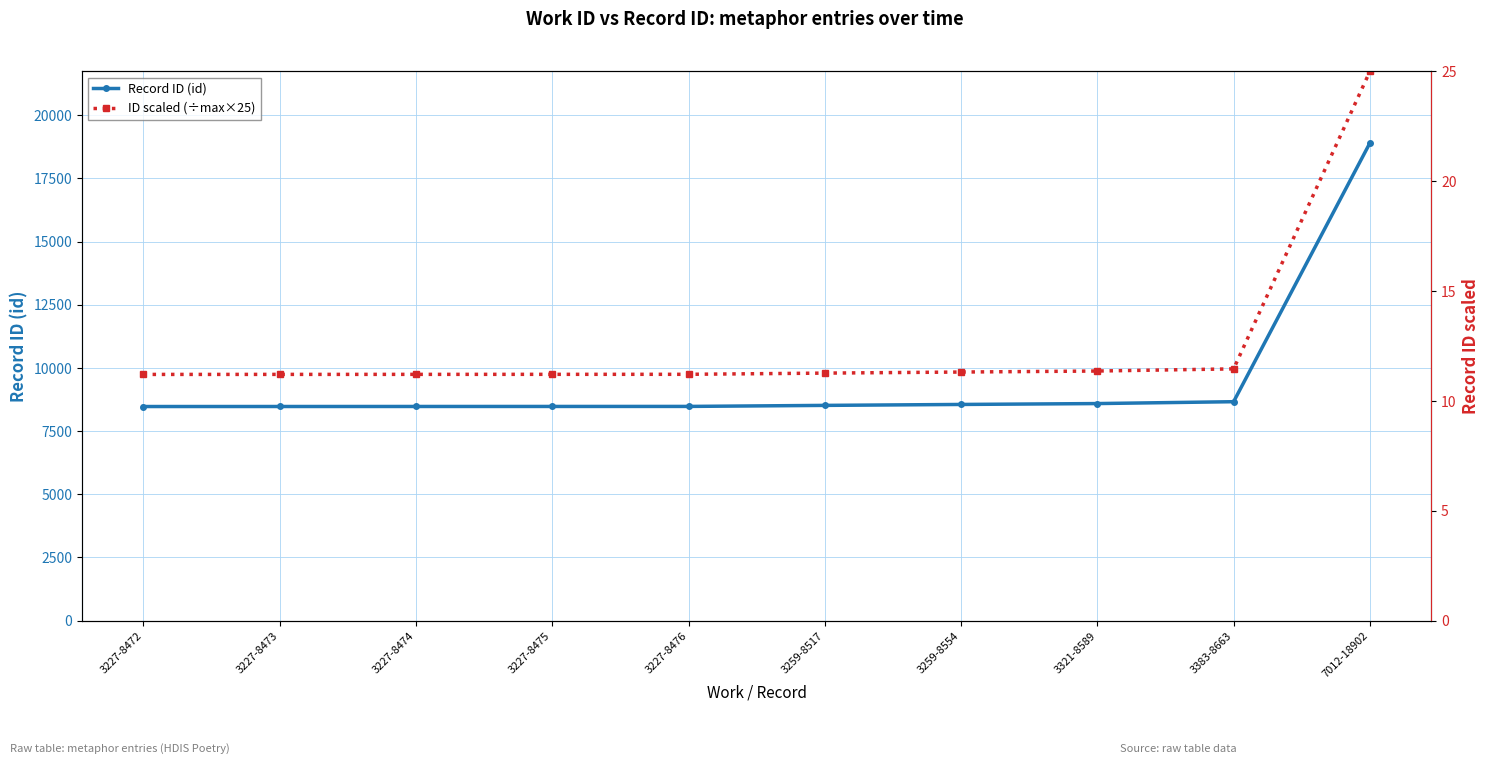

Which category has the highest value in the Record ID (id) series?

7012-18902